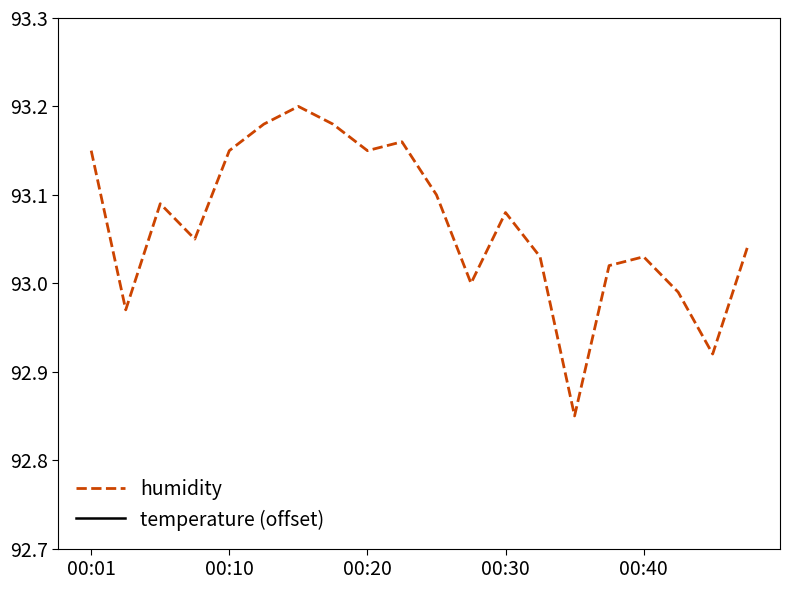

True or false: temperature (offset) has more than 1 interior local peaks.

True